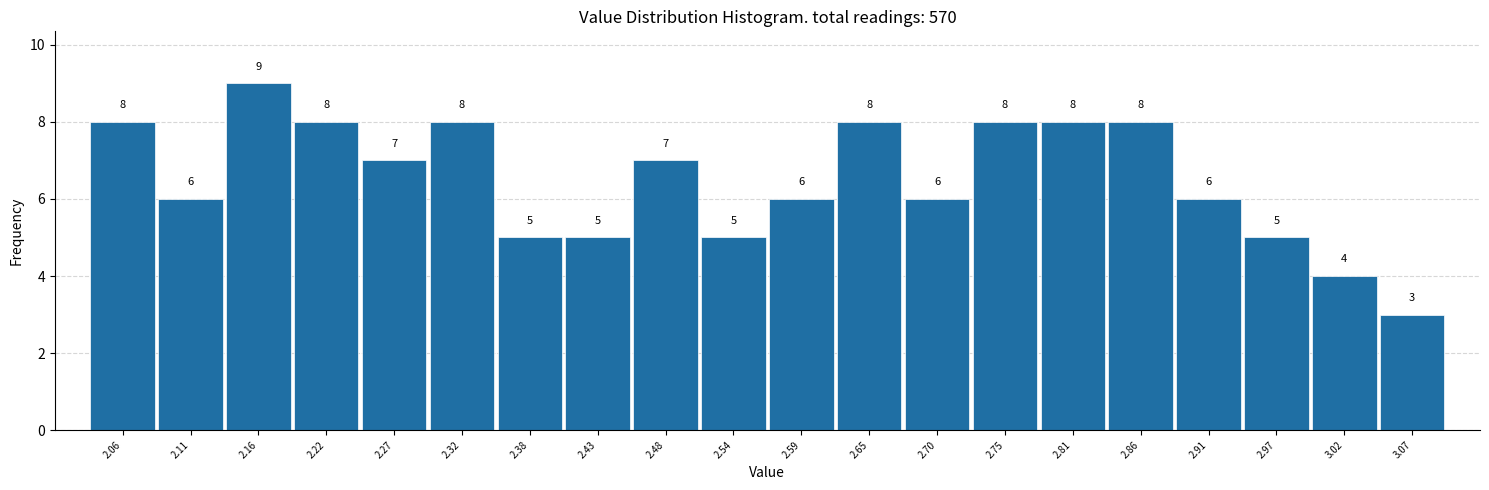

Over which range of the x-axis is the bar tallest?

2.14 to 2.19